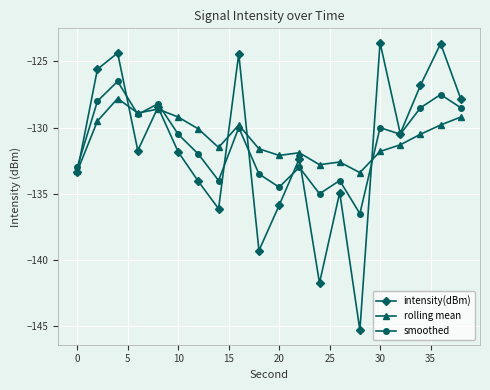

What is the highest value of the intensity(dBm) series?

-123.6